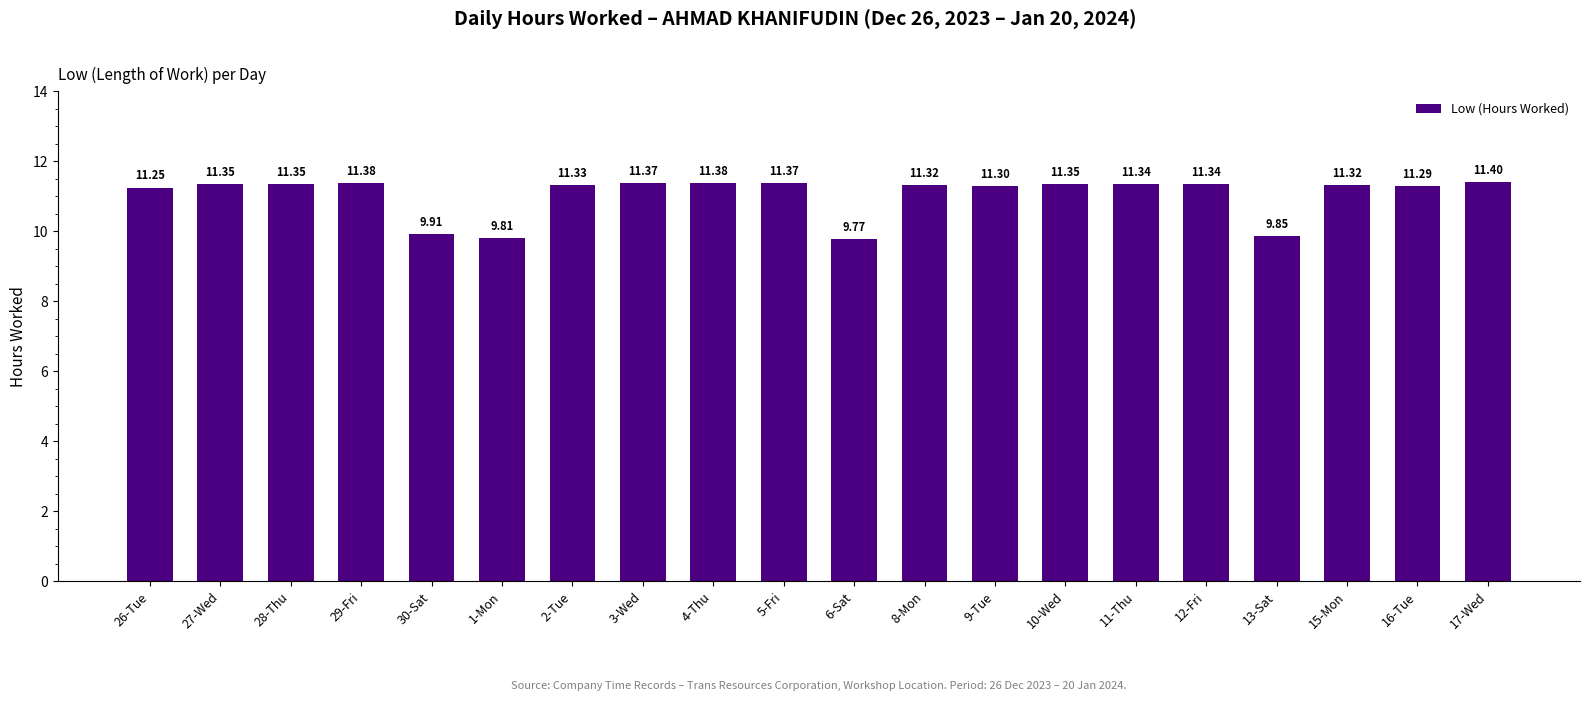

How many values are below 11?

4